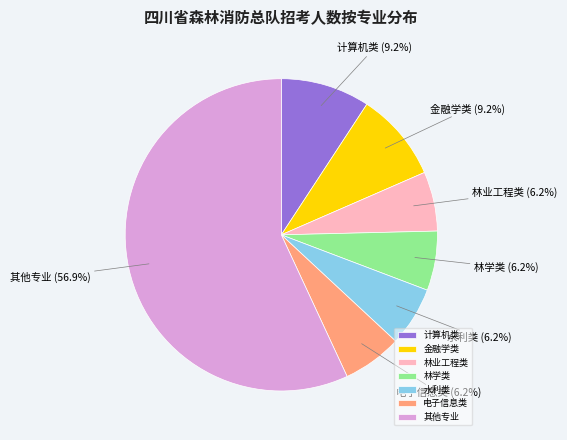

Which category has the biggest portion of the pie?

其他专业